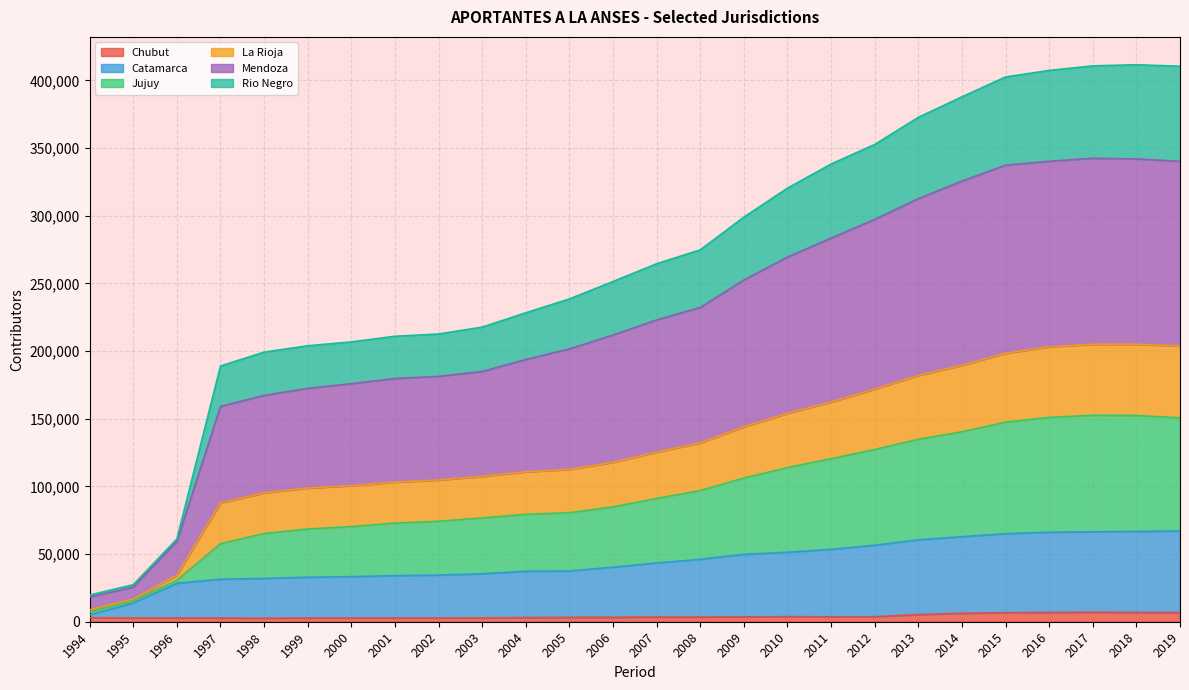

Does the chart display data point markers on the line(s)?

No